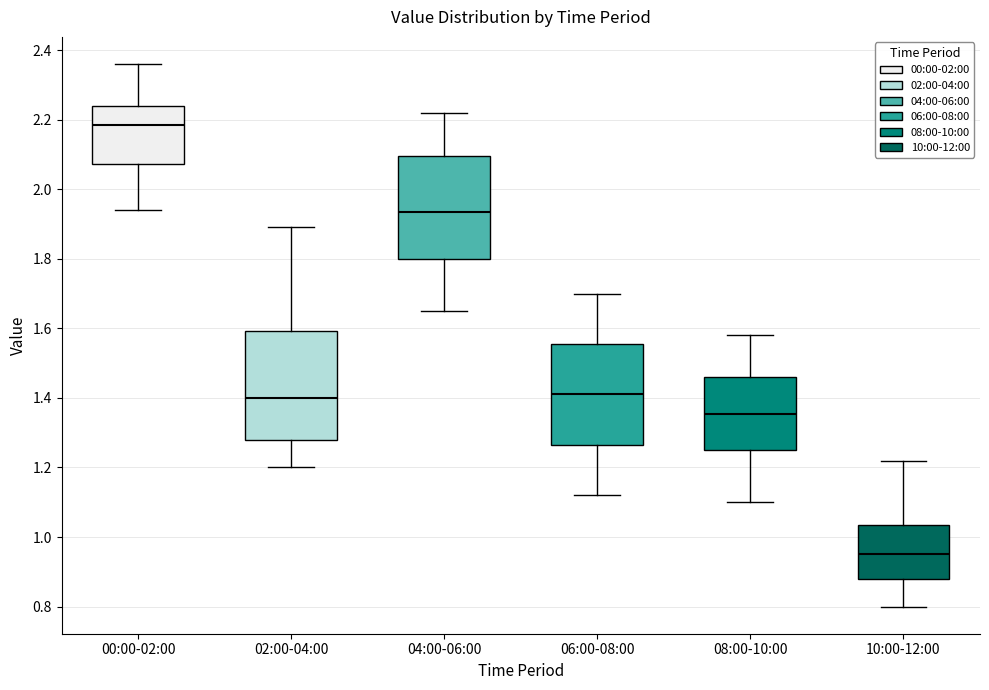

Reading left to right, read every box against the y-axis: the position of its median line, the range the box covers, and the ends of its whiskers. The values are not printed on the chart, so give them approximately, as read against the axis.

00:00-02:00: median 2.18, box 2.08 to 2.24, whiskers 1.94 to 2.36
02:00-04:00: median 1.40, box 1.28 to 1.60, whiskers 1.20 to 1.90
04:00-06:00: median 1.94, box 1.80 to 2.10, whiskers 1.66 to 2.22
06:00-08:00: median 1.42, box 1.26 to 1.56, whiskers 1.12 to 1.70
08:00-10:00: median 1.36, box 1.26 to 1.46, whiskers 1.10 to 1.58
10:00-12:00: median 0.96, box 0.88 to 1.04, whiskers 0.80 to 1.22